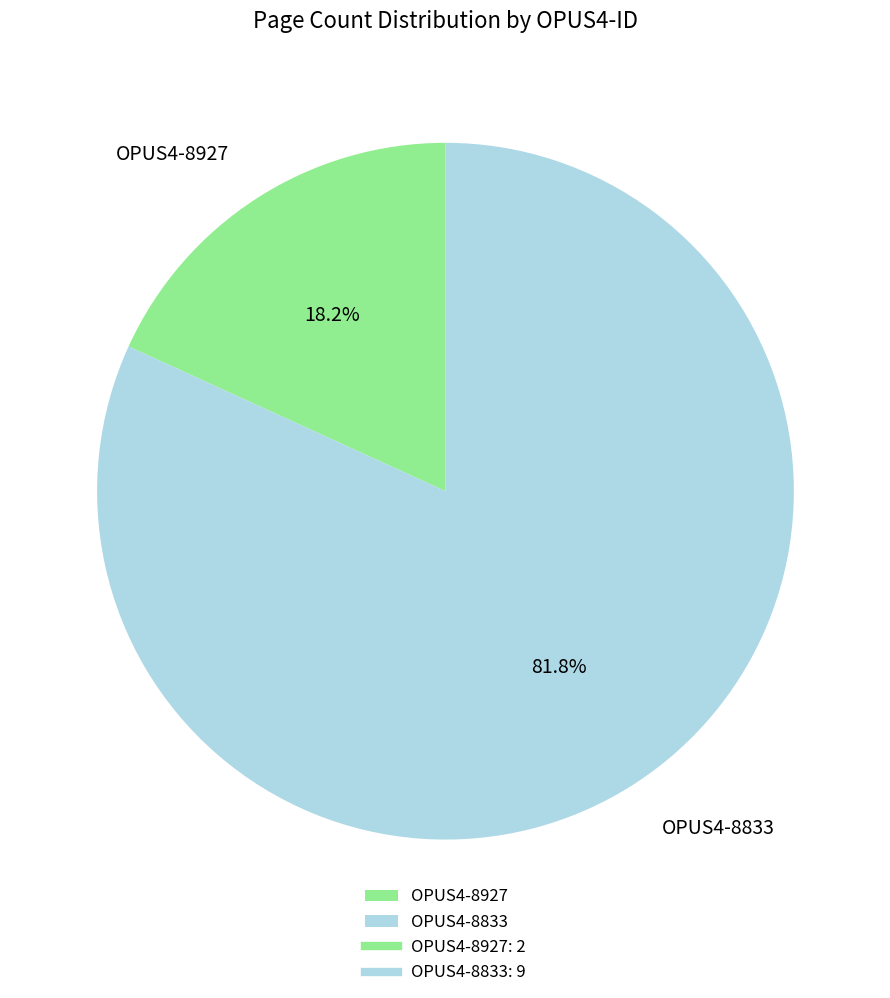

Is there a majority slice in this chart?

Yes